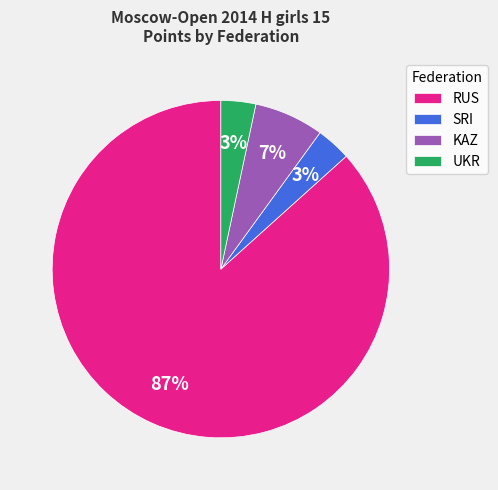

To the nearest percent, what percentage of the pie is RUS?

87%